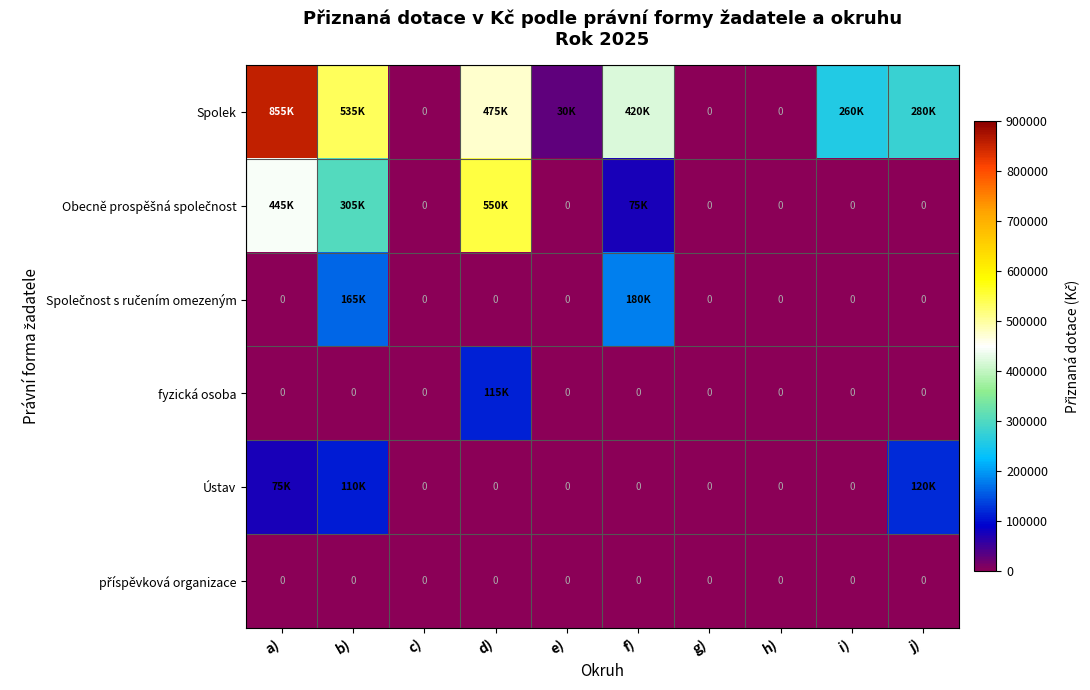

At which category is the sum across all series the highest?

a)